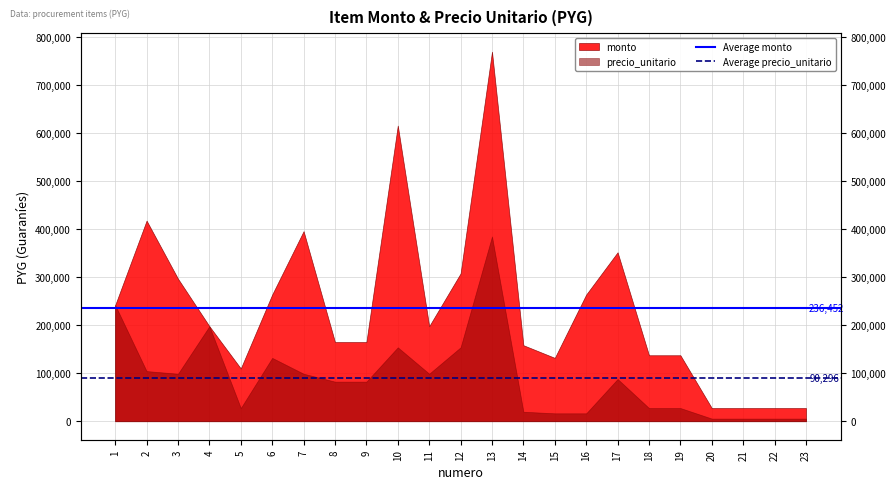

What is the sum of the Average precio_unitario values at 2 and 1?

180591.3